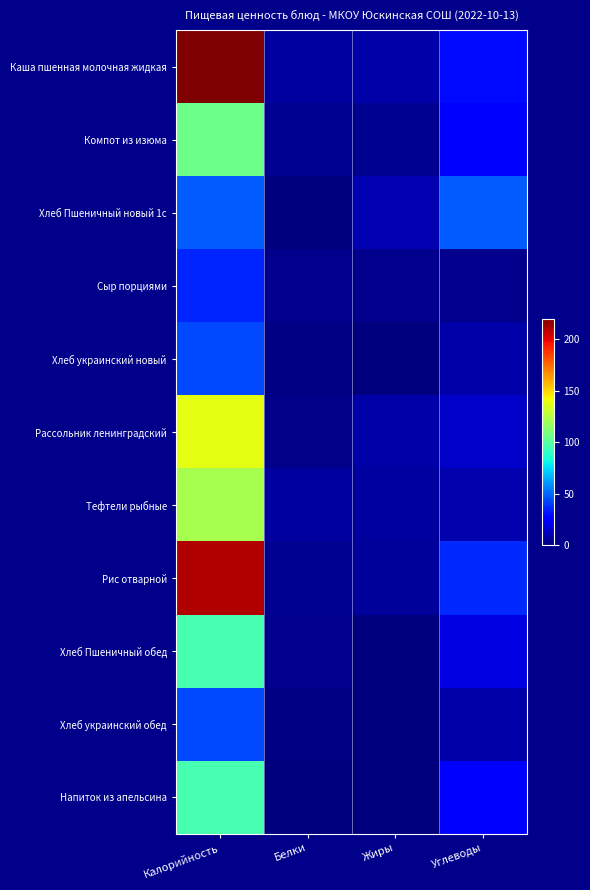

How many categories are shown in the chart?

4